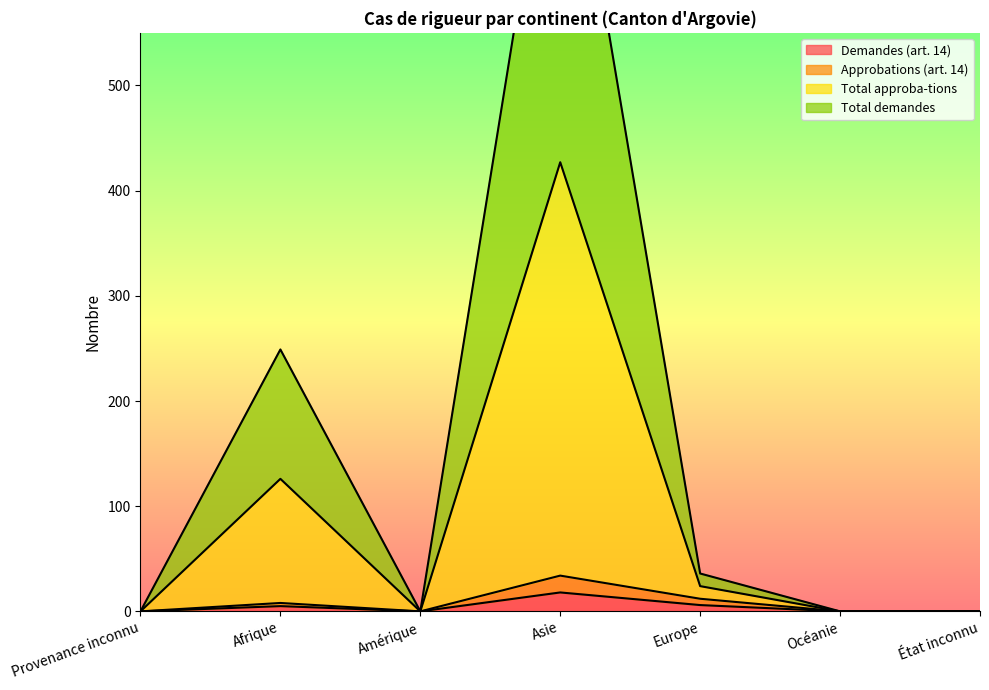

True or false: Total demandes and Approbations (art. 14) intersect in this chart.

False